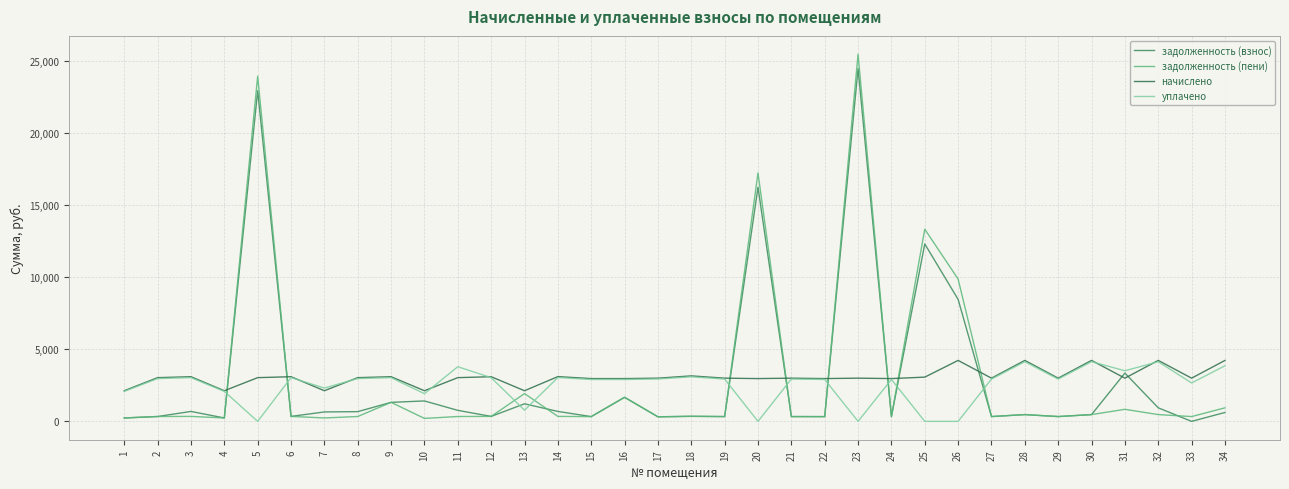

Between 12 and 22, which is larger?

12